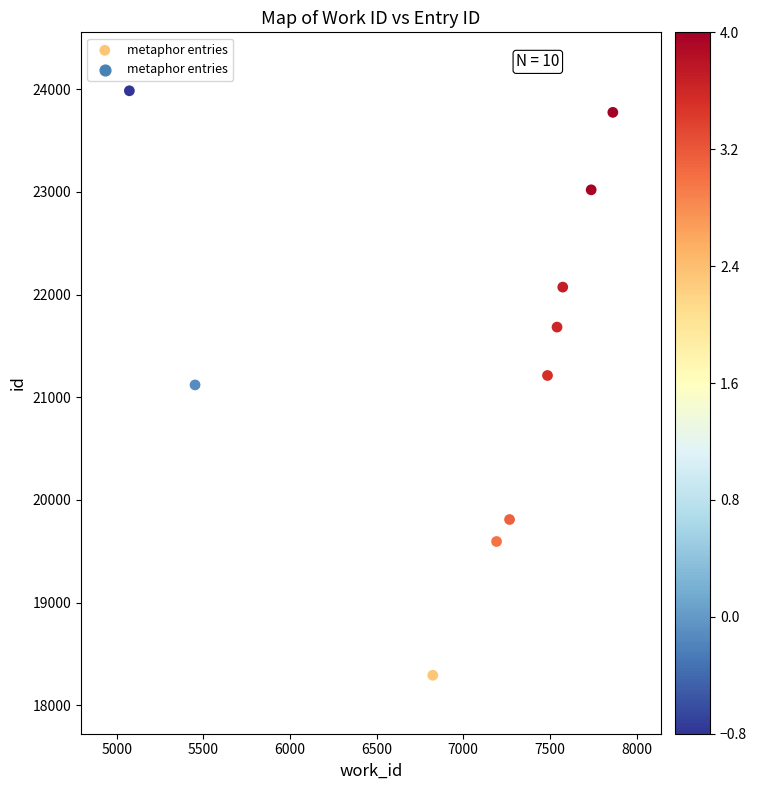

What is the range of X values (max minus min)?

2790